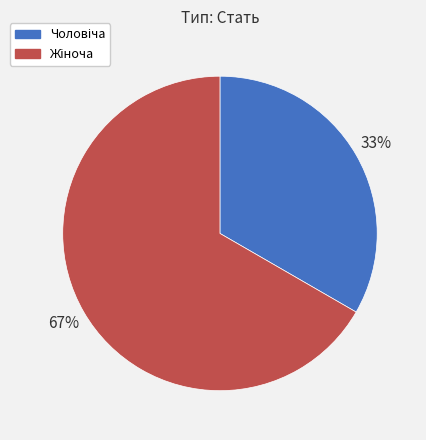

Does any single category account for the majority?

Yes